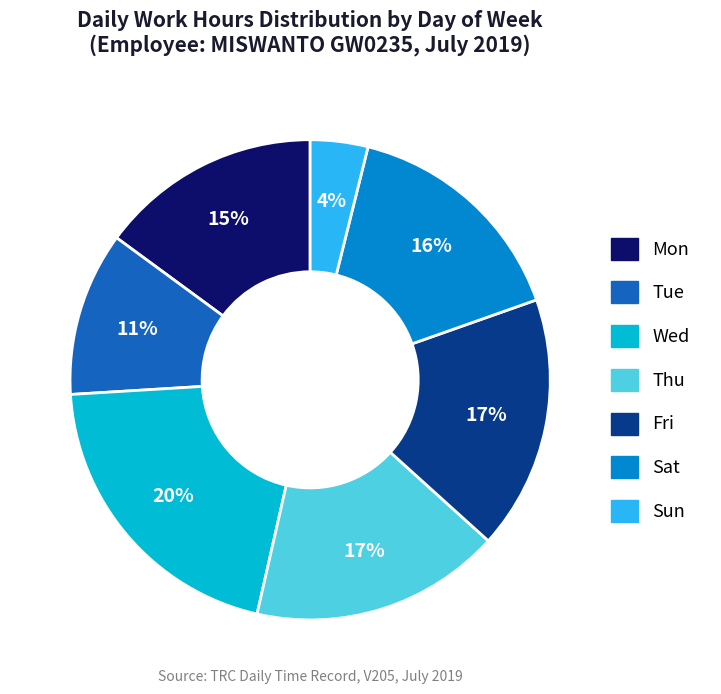

Which has a higher value, Mon or Sat?

Sat